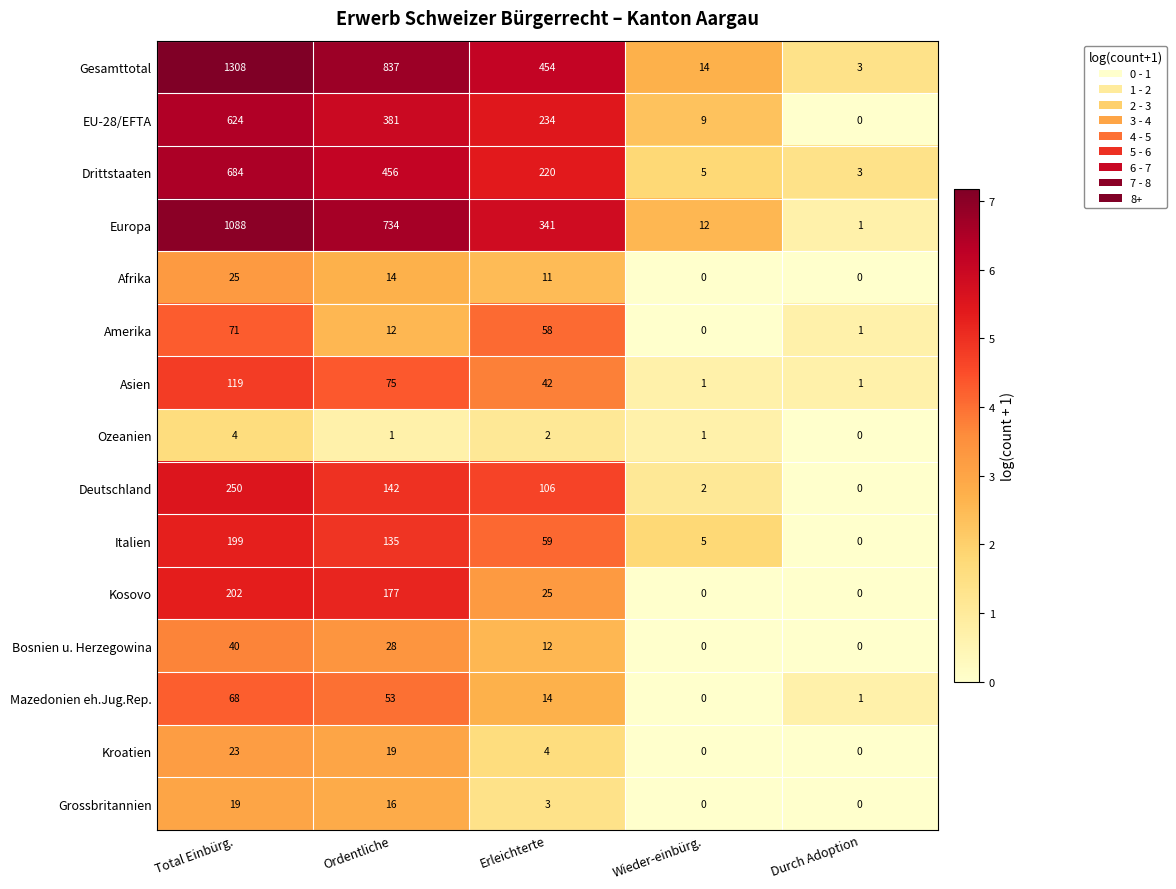

Read the Grossbritannien value at Ordentliche.

16